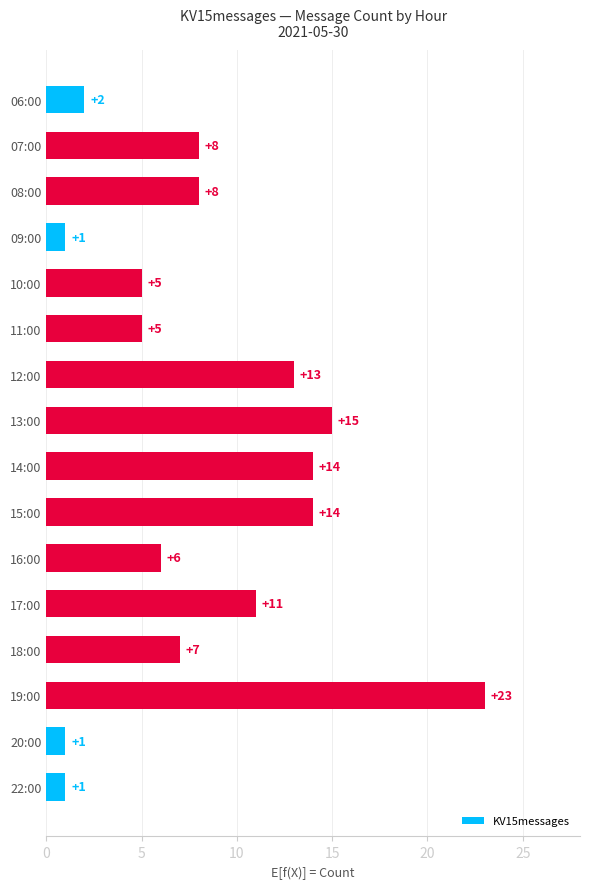

Is it true that the value at 11:00 is 2?

False